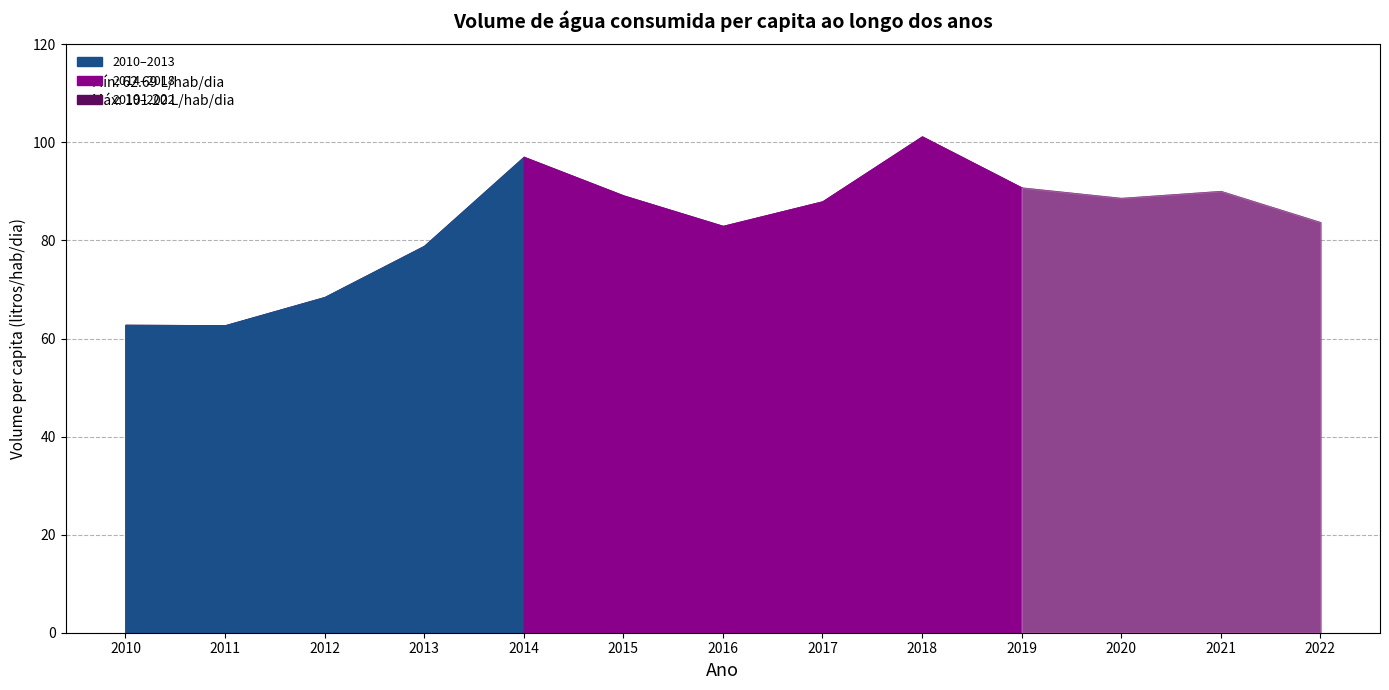

Reading left to right, what are all the values shown in this chart?

62.8	62.7	68.5	78.9	97.0	89.2	83.0	88.0	101.2	90.8	88.7	90.1	83.7